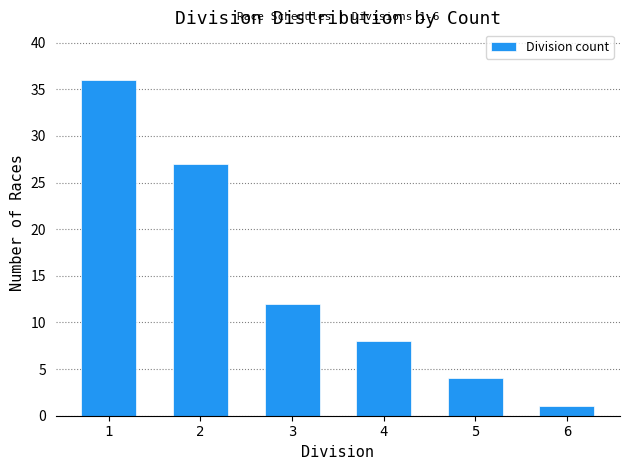

Reading right to left, list all the values displayed in this chart.

1	4	8	12	27	36